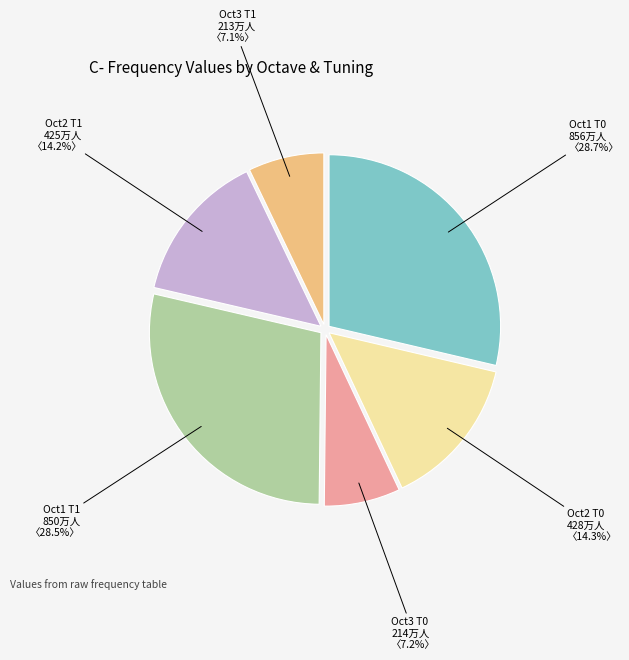

What is the total percentage of Oct3 T1 and Oct3 T0?

14.3%